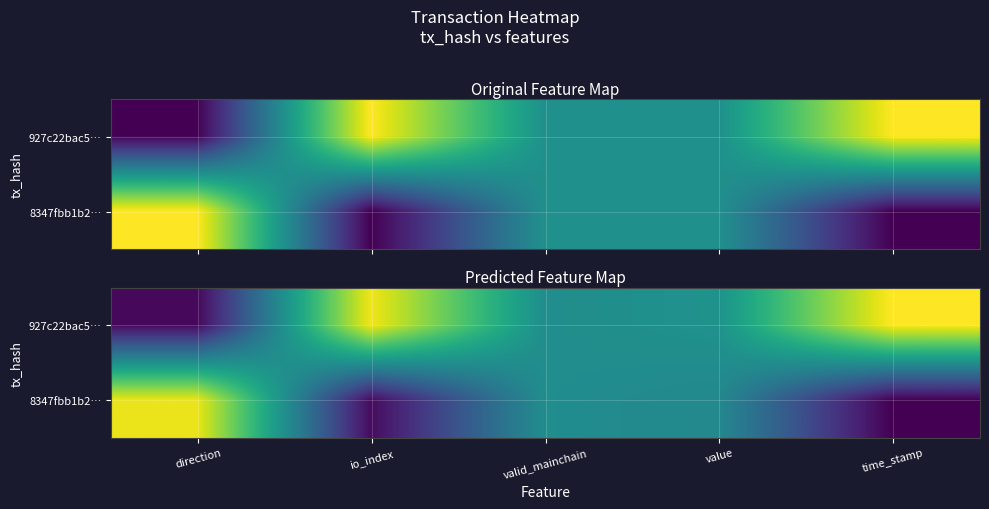

What is the highest value of the 8347fbb1b2… series?

1.0